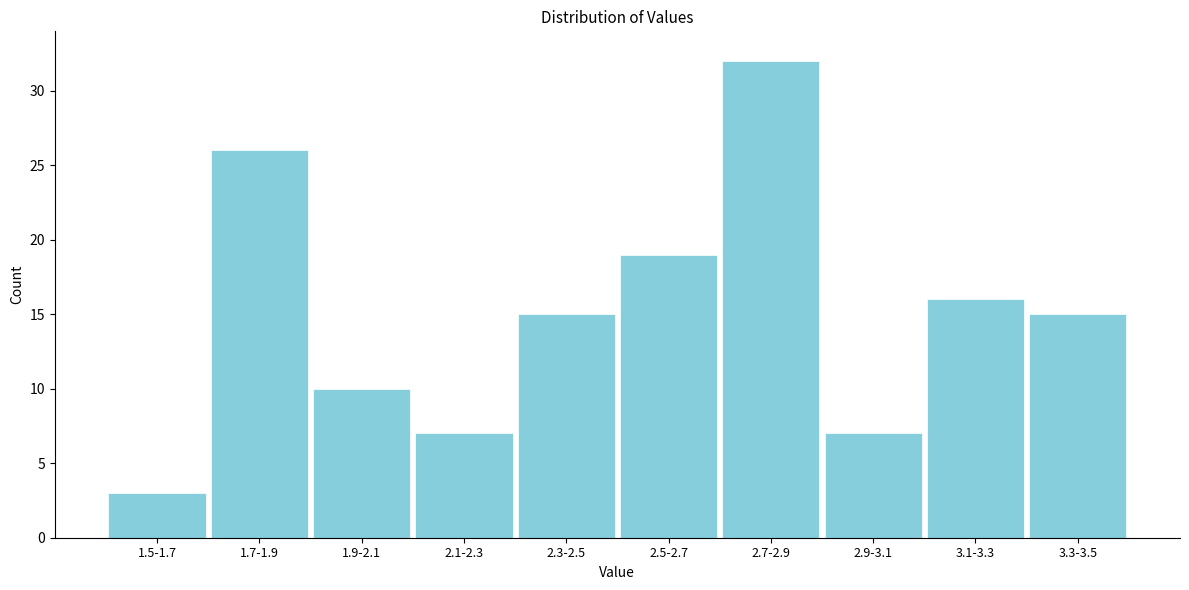

Reading left to right, what are all the values shown in this chart?

1.5-1.7=3	1.7-1.9=26	1.9-2.1=10	2.1-2.3=7	2.3-2.5=15	2.5-2.7=19	2.7-2.9=32	2.9-3.1=7	3.1-3.3=16	3.3-3.5=15